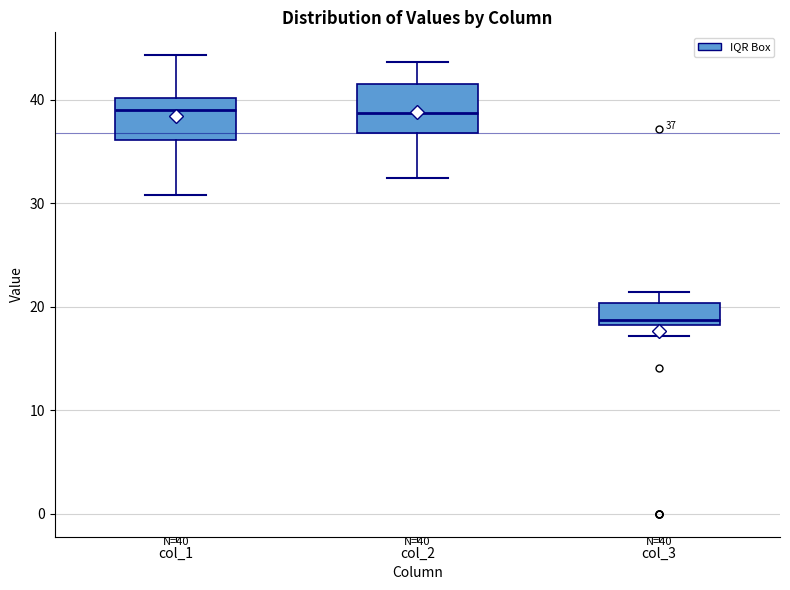

Which box's median line is the lowest?

col_3